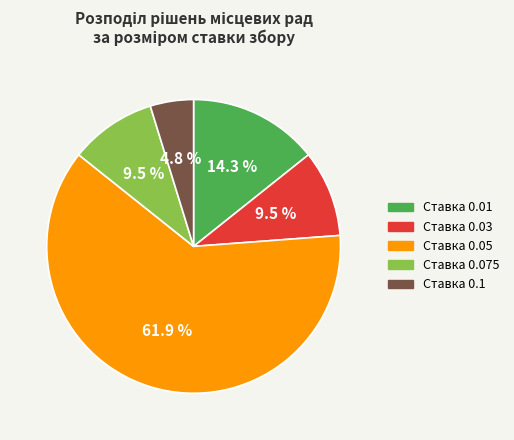

Which slice is the smallest?

Ставка 0.1